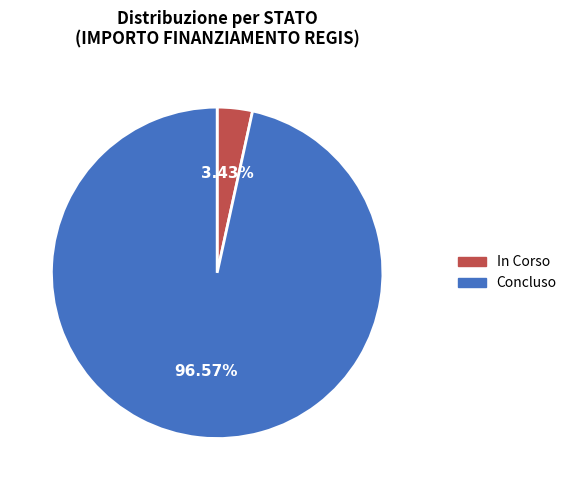

Rank the categories by value from highest to lowest.

Concluso, In Corso